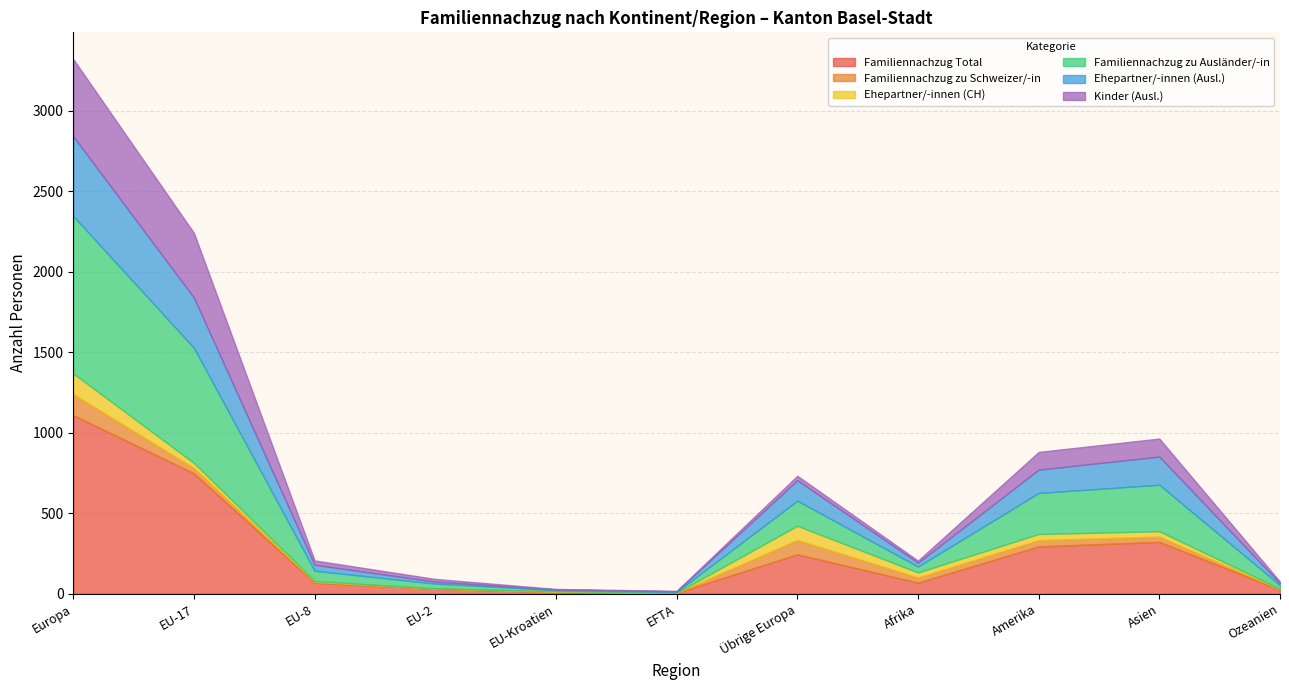

What is the difference between the maximum and minimum values in the Kinder (Ausl.) series?

477